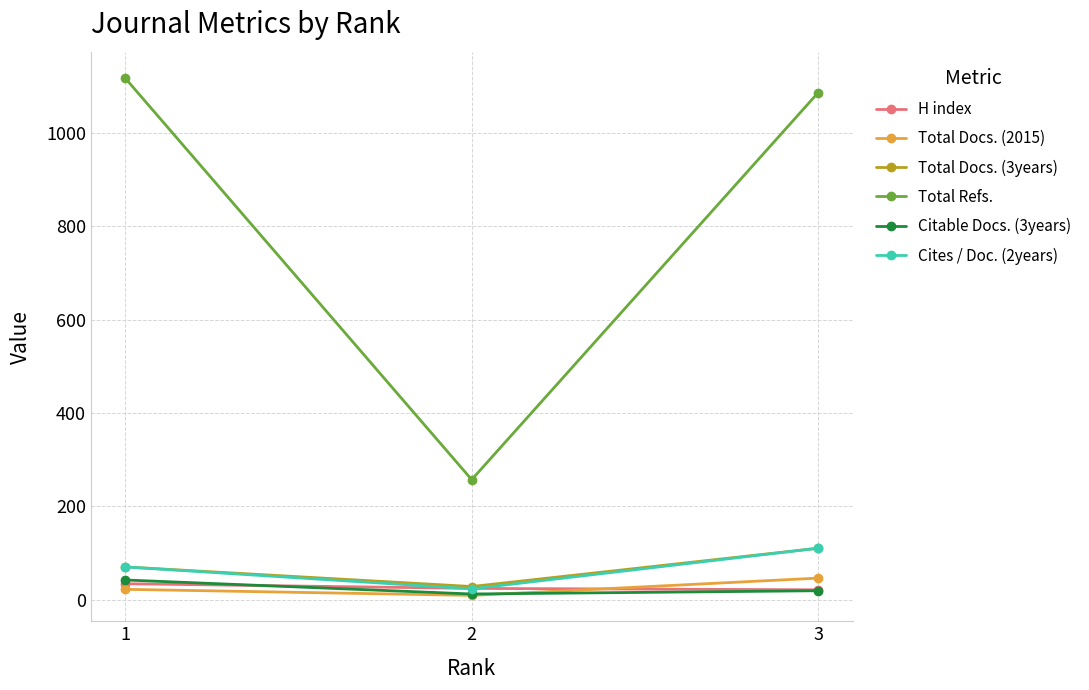

What is the total value across all series at 1?

1355